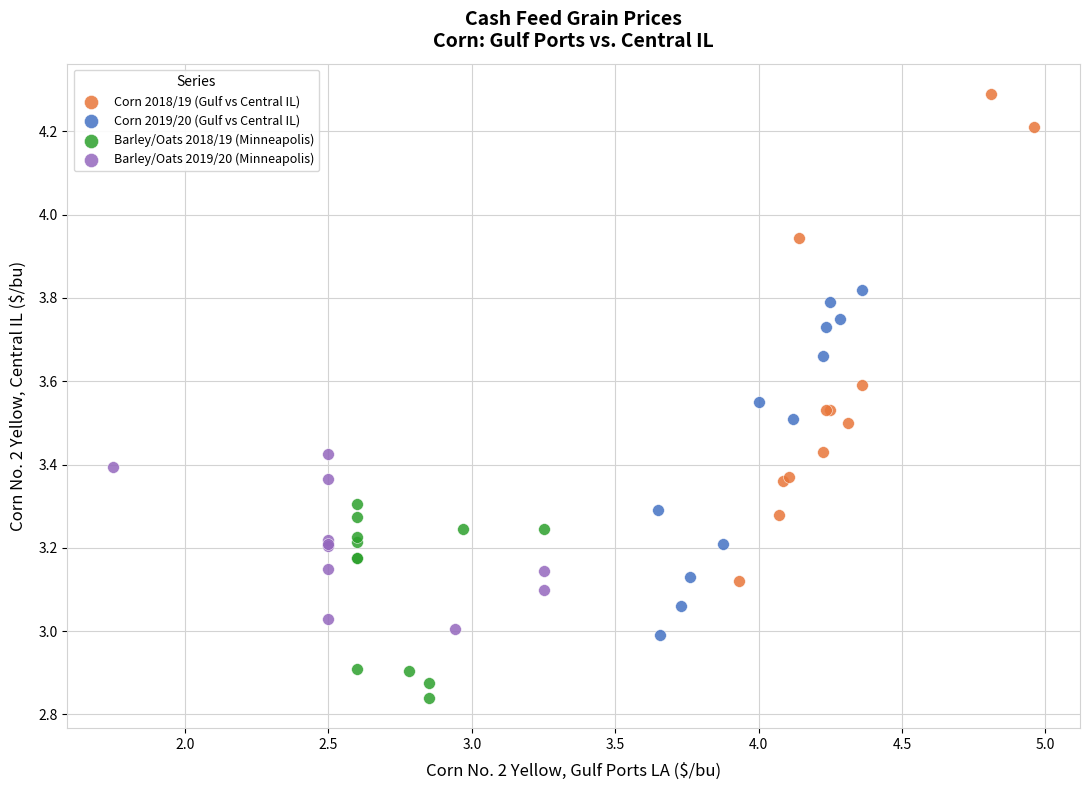

What are all the series names shown in the legend?

Corn 2018/19 (Gulf vs Central IL), Corn 2019/20 (Gulf vs Central IL), Barley/Oats 2018/19 (Minneapolis), Barley/Oats 2019/20 (Minneapolis)